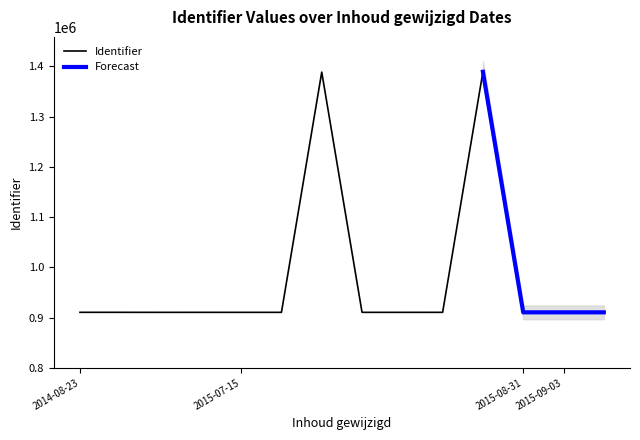

What is the greatest value displayed?

1389391